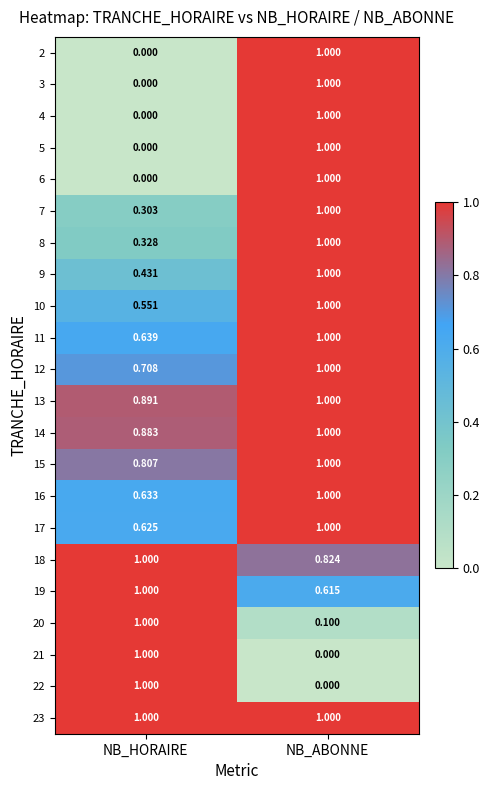

At which category is the sum across all series the highest?

NB_ABONNE